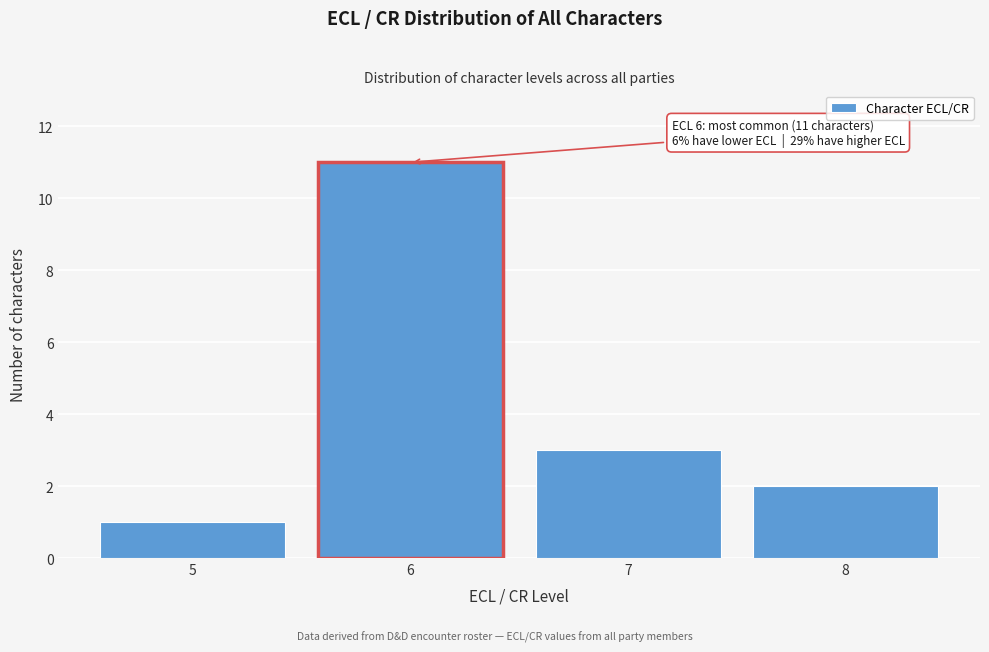

Reading left to right, list all the values displayed in this chart.

1	11	3	2